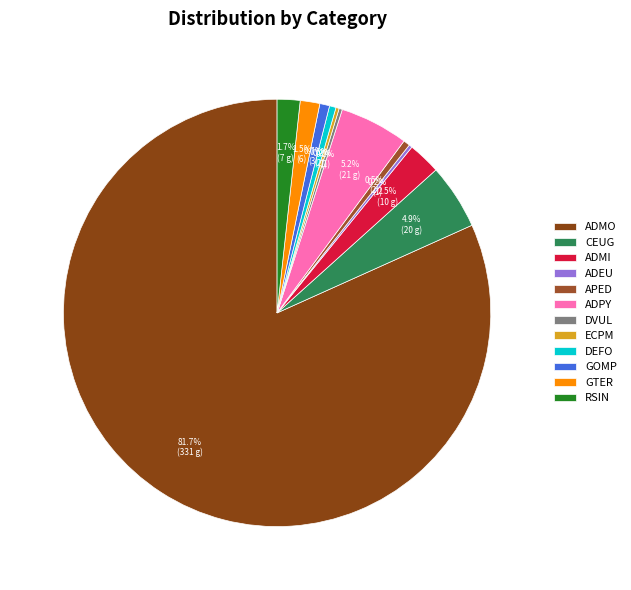

How many segments does this pie chart have?

12